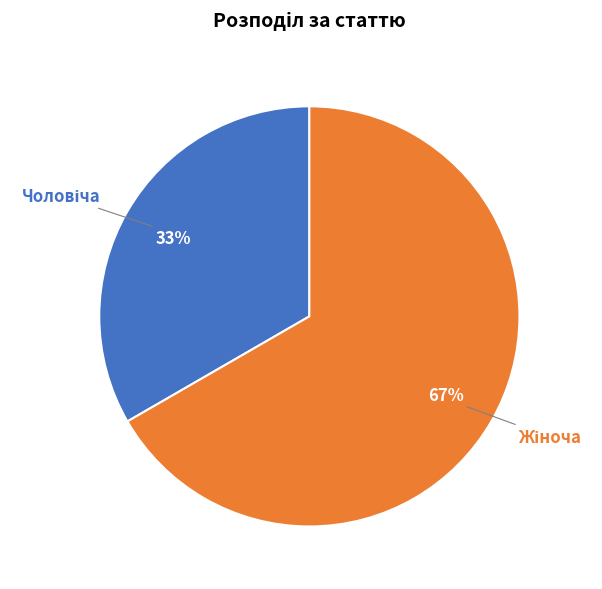

To the nearest percent, what is the average slice percentage?

50%